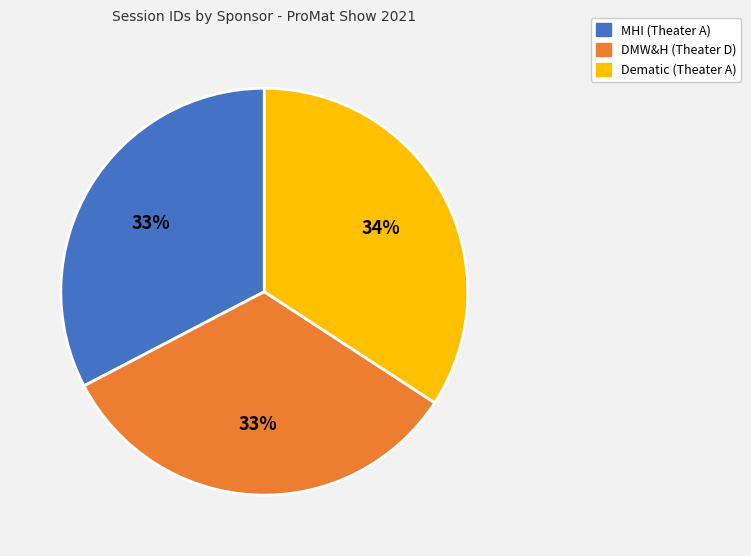

To the nearest percent, what percentage of the pie is Dematic (Theater A)?

34%